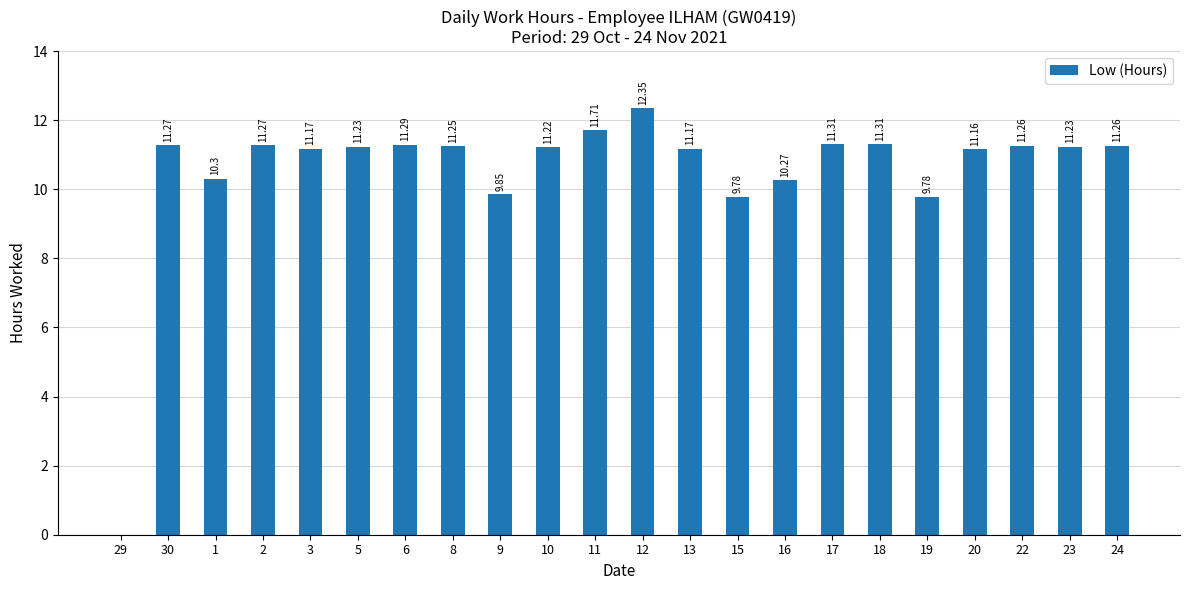

What is the sum of the values at 5 and 17?

22.5